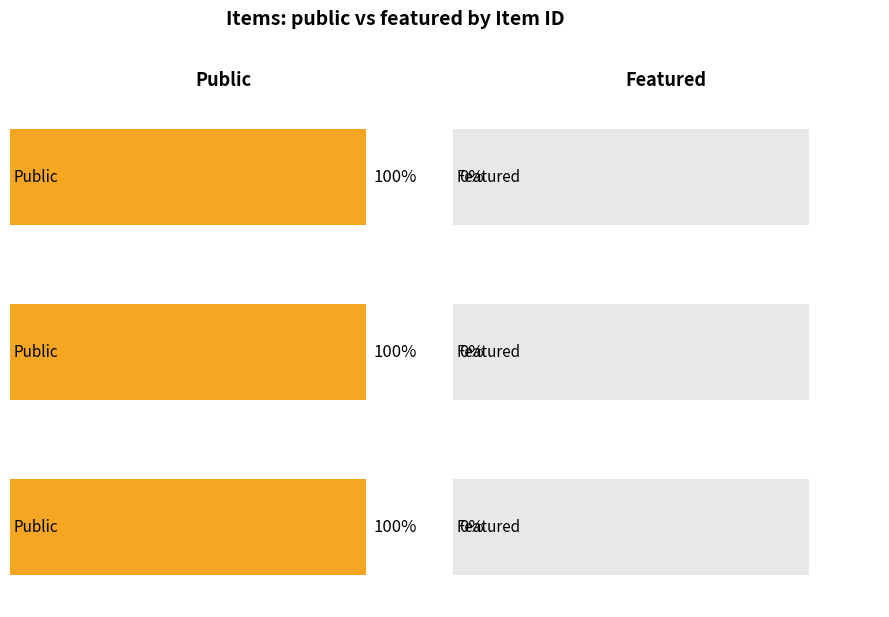

Reading right to left, list all the values displayed in this chart.

public: 811=1	805=1	804=1
featured: 811=0	805=0	804=0